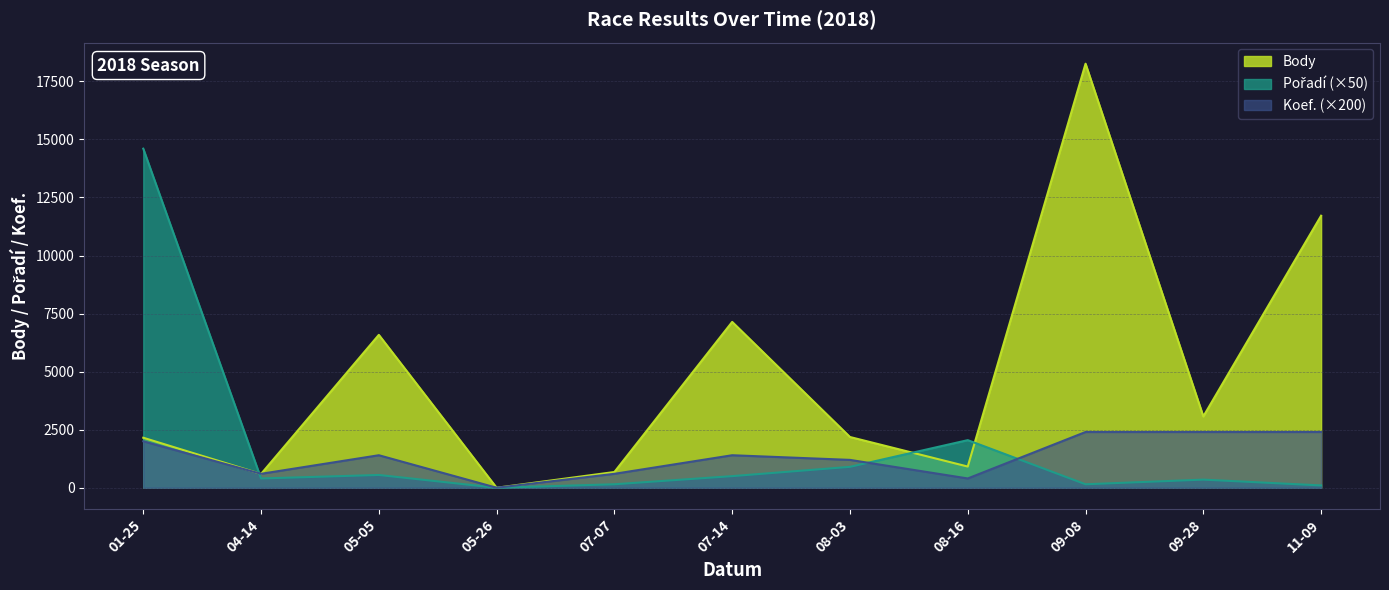

What are all the series names shown in the legend?

Body, Pořadí, Koef.